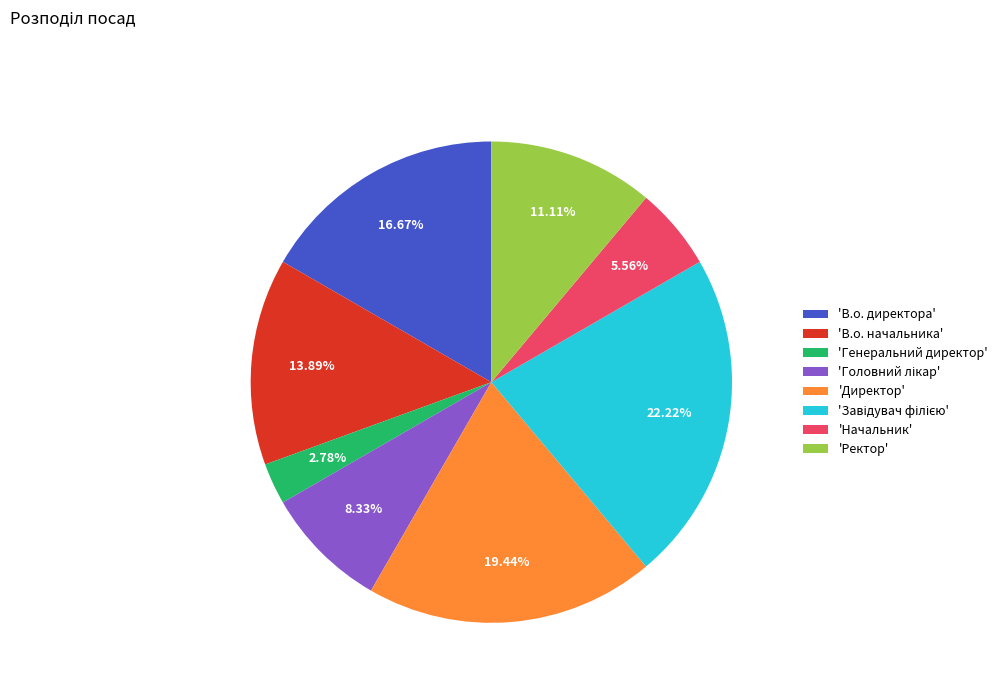

Is the sum of 'В.о. директора' and 'Ректор' greater than half?

No